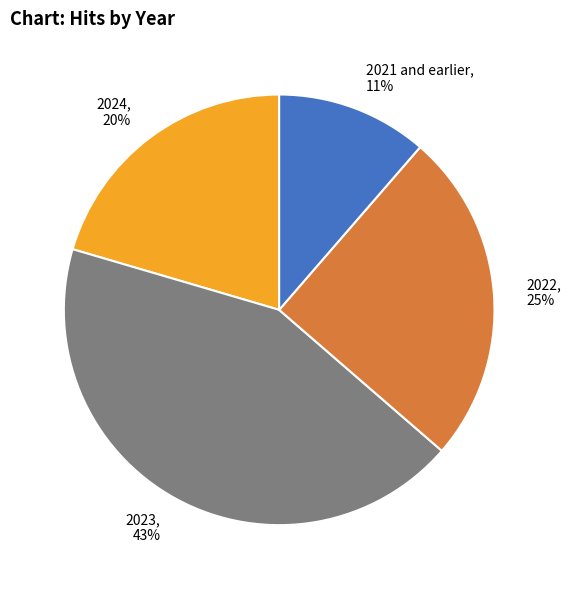

To the nearest percent, what is the difference between the largest and smallest slice percentages?

32%